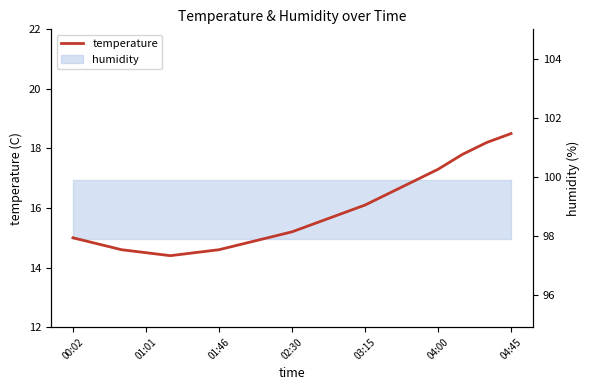

Is it true that the value at 01:46 is 14.6?

True